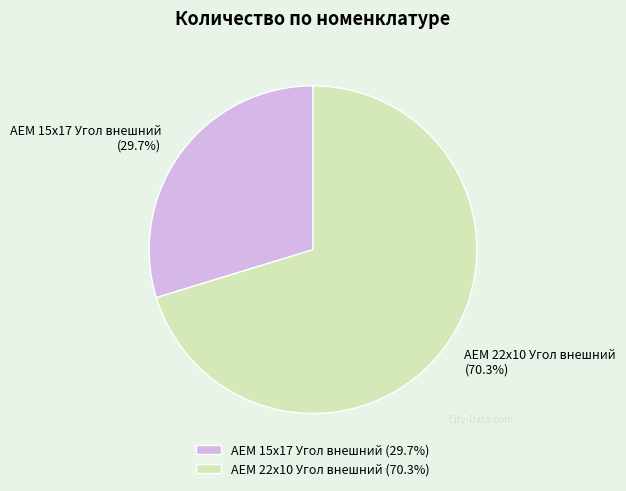

How many slices are in this pie chart?

2